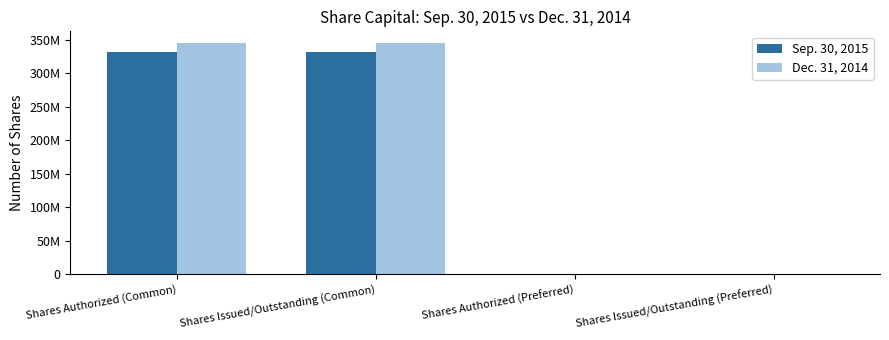

Which series has the largest total across all categories?

Dec. 31, 2014